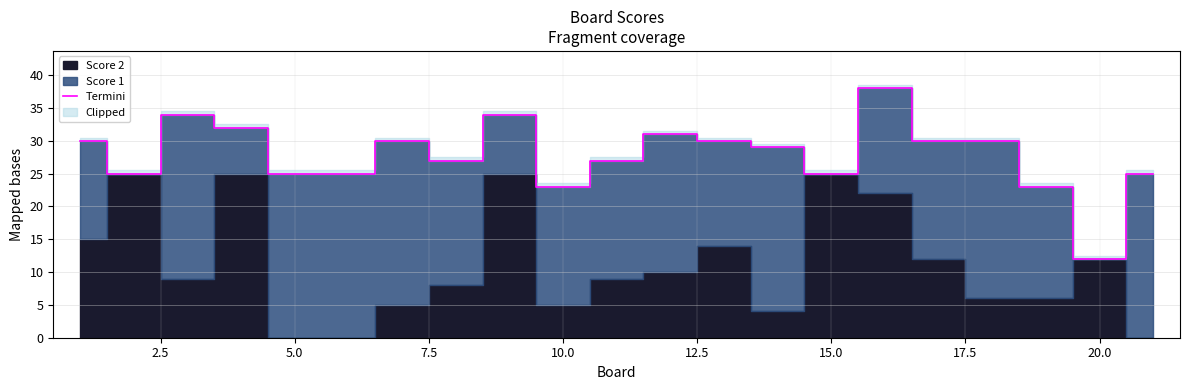

Which category has the lowest value in the Termini series?

20.0